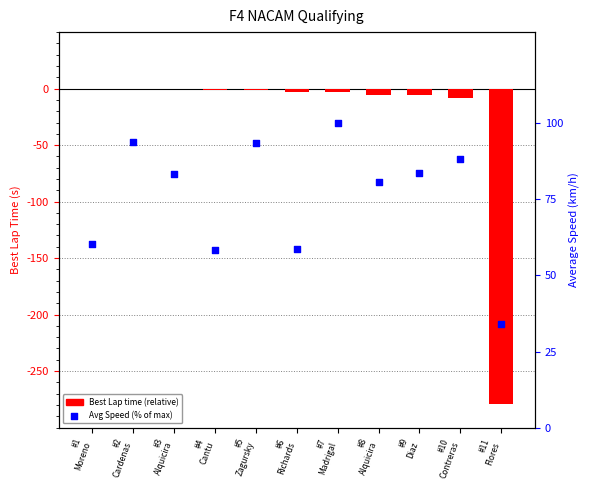

What are all the series names shown in the legend?

Best Lap time (relative), Avg Speed (% of max)